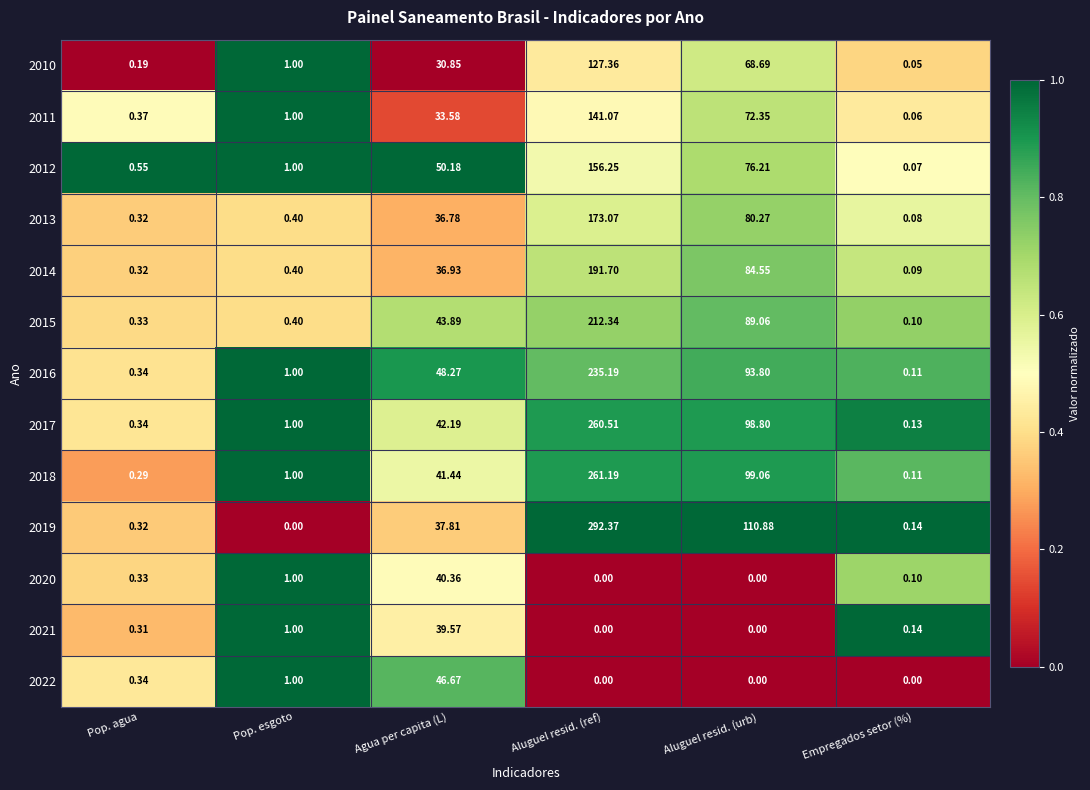

At how many categories does at least one series exceed 0?

6